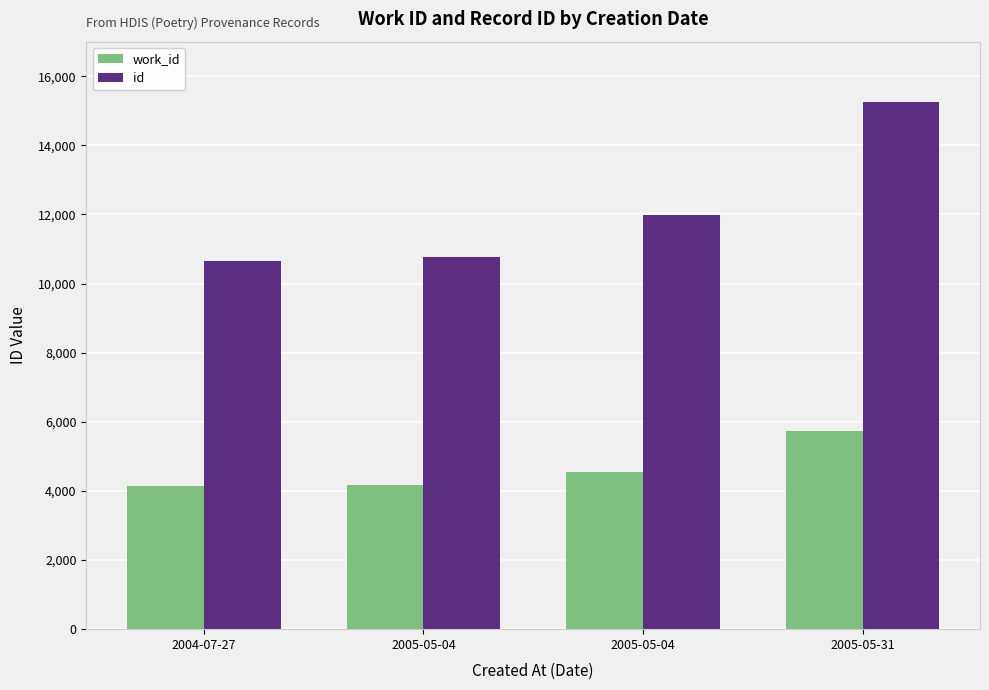

What is the value of the work_id bar at the 3rd from the left?

4171